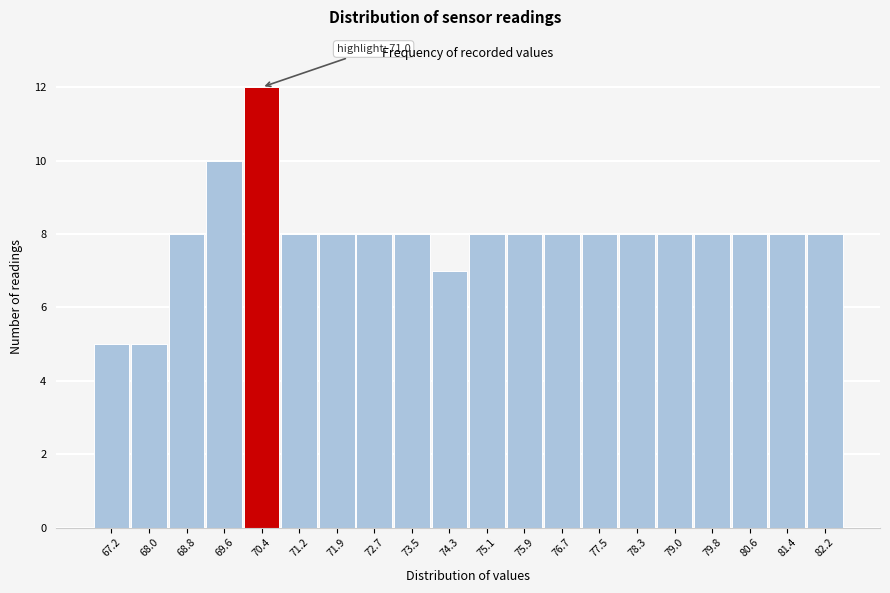

Reading left to right, what are all the values shown in this chart?

67.2=5	68.0=5	68.8=8	69.6=10	70.4=12	71.2=8	71.9=8	72.7=8	73.5=8	74.3=7	75.1=8	75.9=8	76.7=8	77.5=8	78.3=8	79.0=8	79.8=8	80.6=8	81.4=8	82.2=8